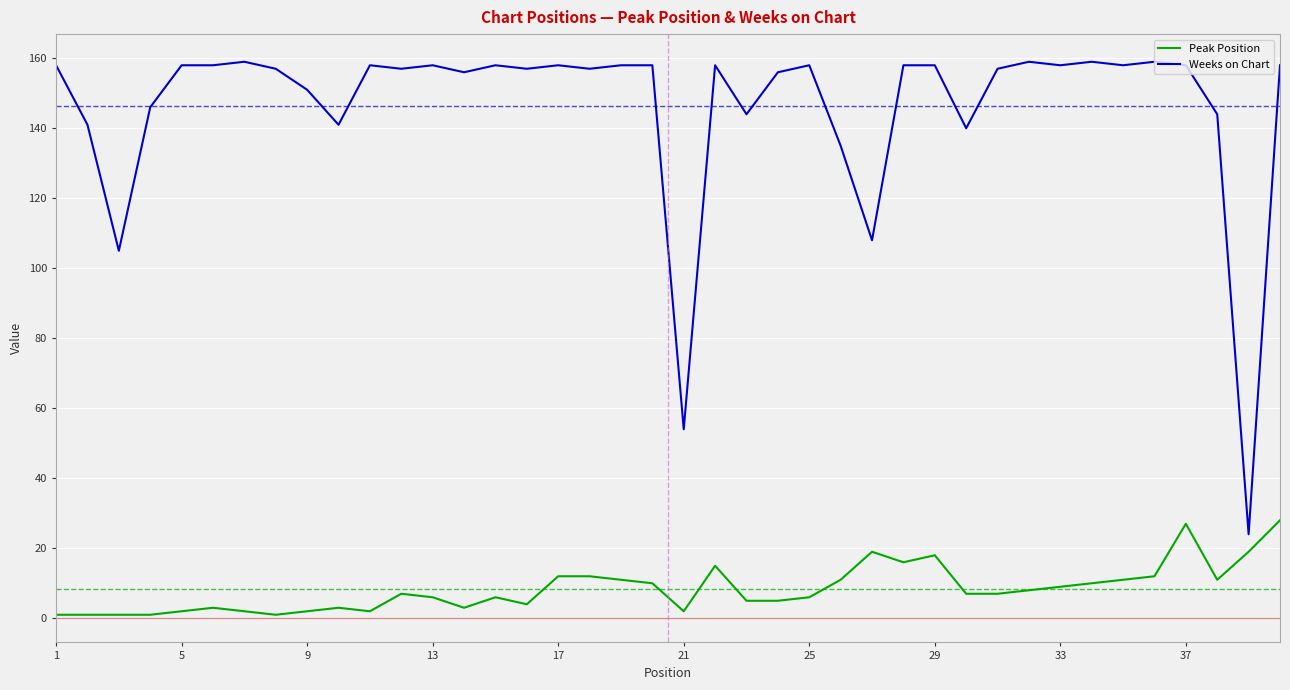

List the series in order of their peak value, highest first.

Weeks on Chart, Peak Position